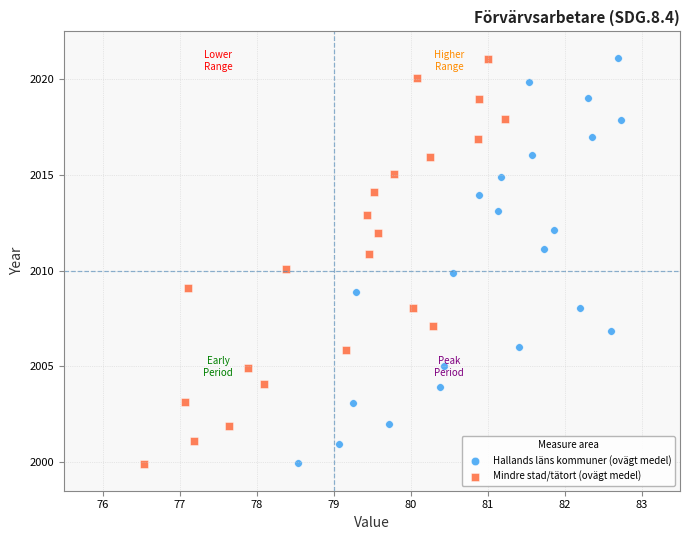

Which series has the largest Y range (max minus min)?

Hallands läns kommuner (ovägt medel)